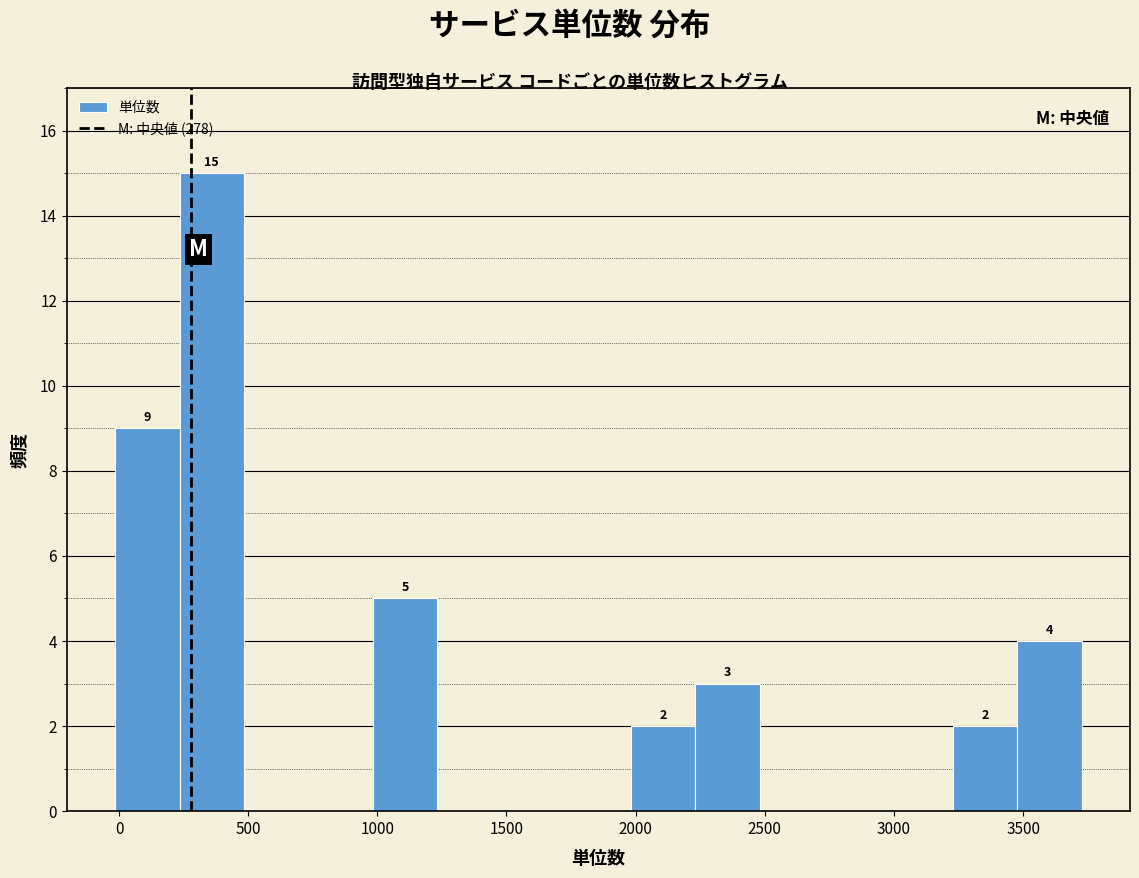

Over which range of the x-axis is the bar tallest?

250 to 500